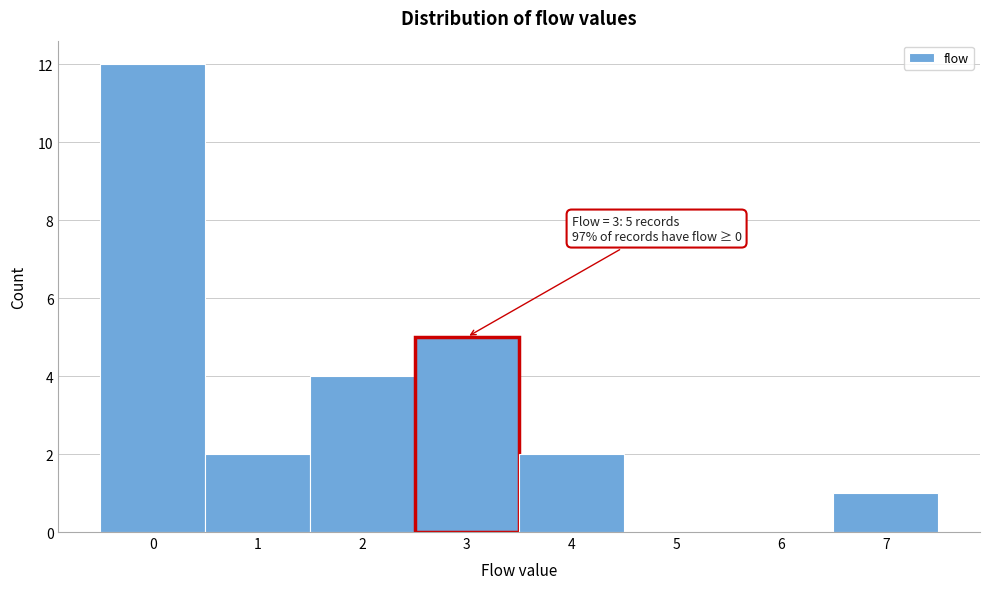

Reading right to left, transcribe all the data shown in this chart.

7=1	6=0	5=0	4=2	3=5	2=4	1=2	0=12